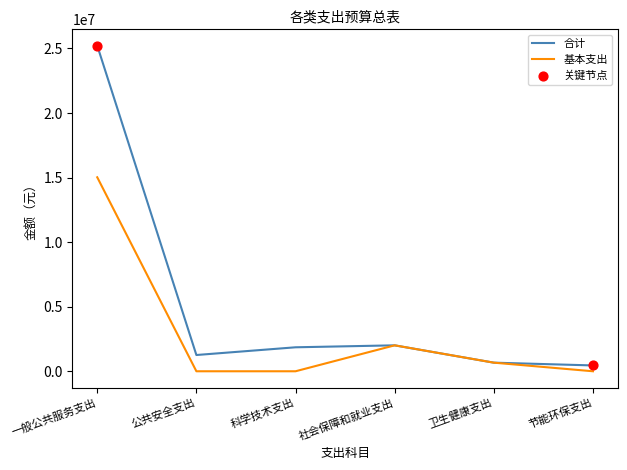

What is the difference between the highest and lowest values at 一般公共服务支出?

10195400.0